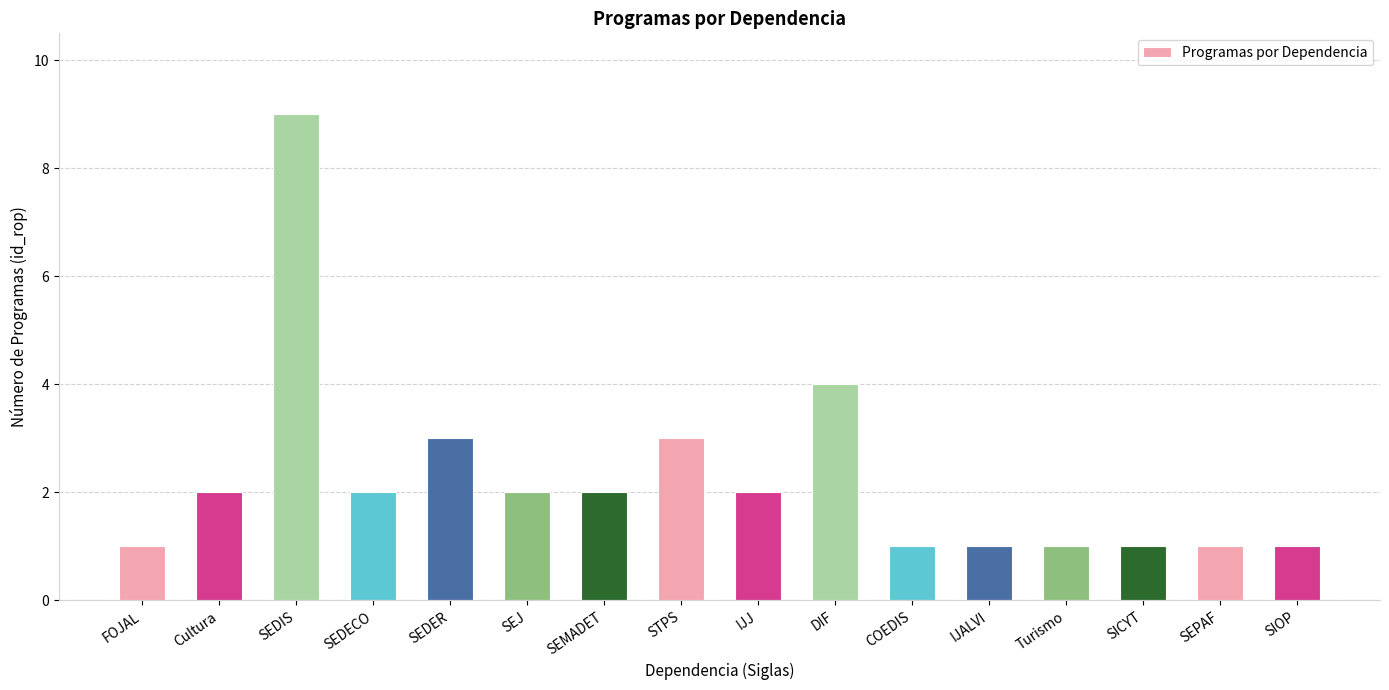

True or false: the data shows 1 at SIOP.

True